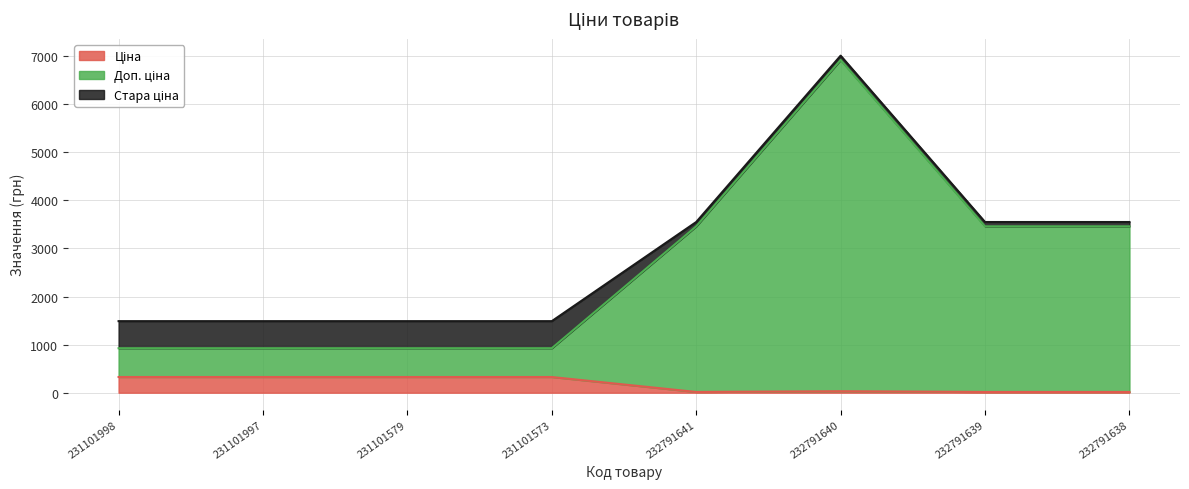

Which series changed the most between 231101998 and 232791640?

Доп. ціна